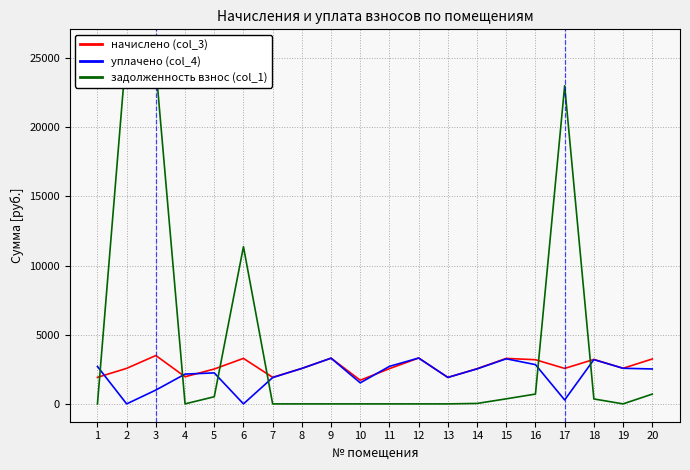

How many lines are shown in the chart?

3